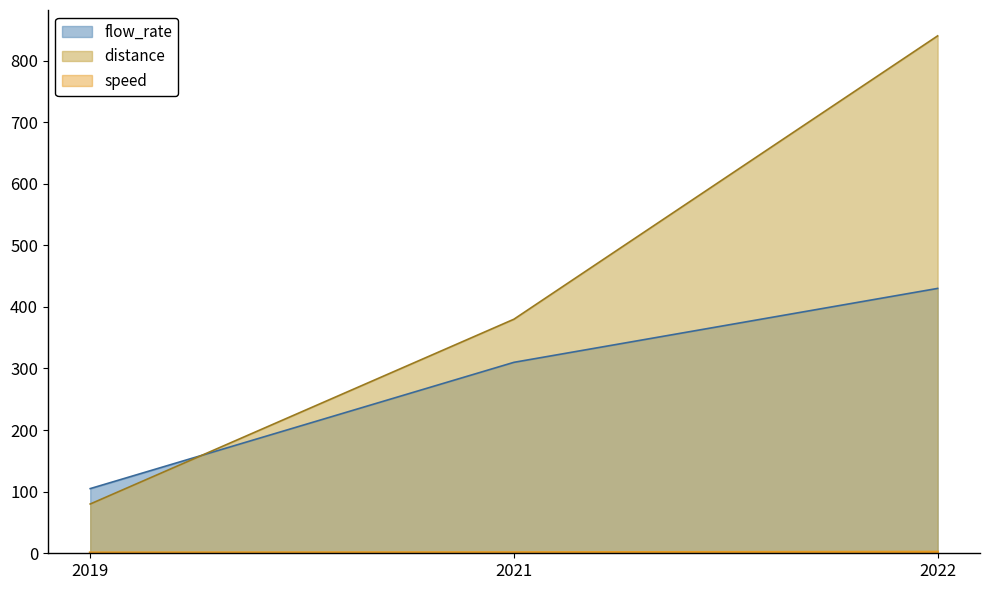

How many data points in flow_rate are above 310?

1